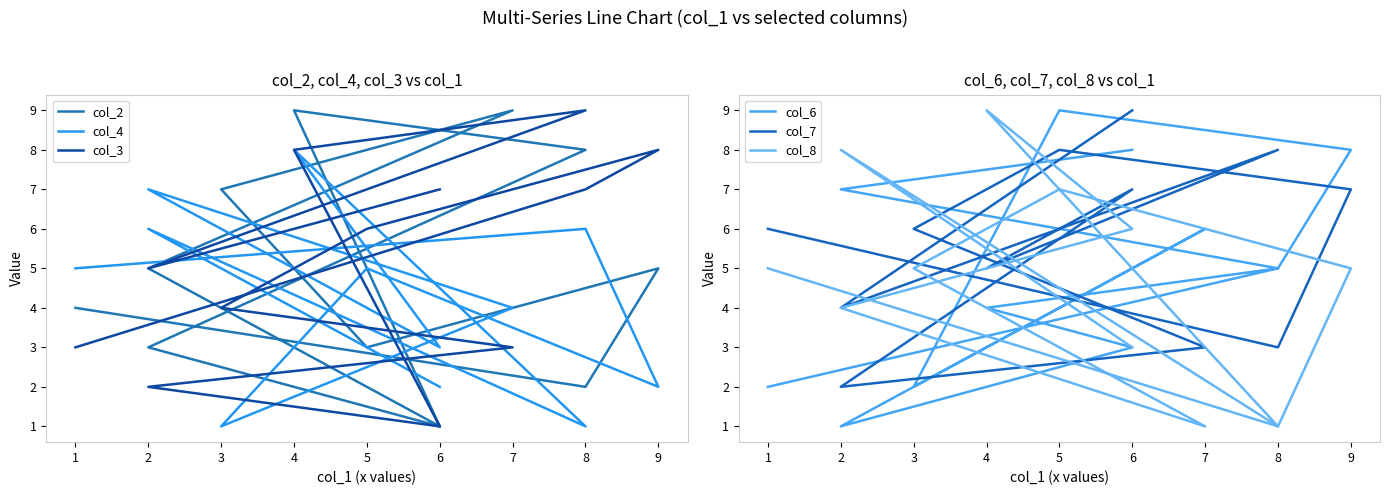

What is the total value across all series at 2?

33